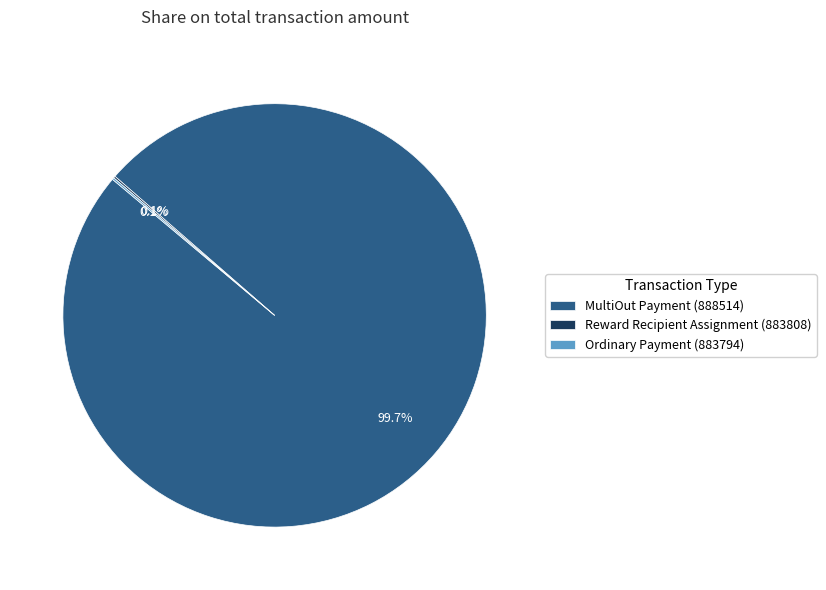

Which slice represents more than half of the pie?

MultiOut Payment (888514)